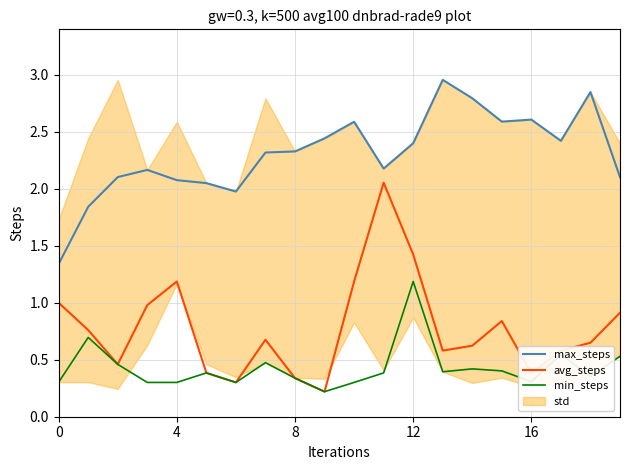

True or false: max_steps and avg_steps intersect in this chart.

False